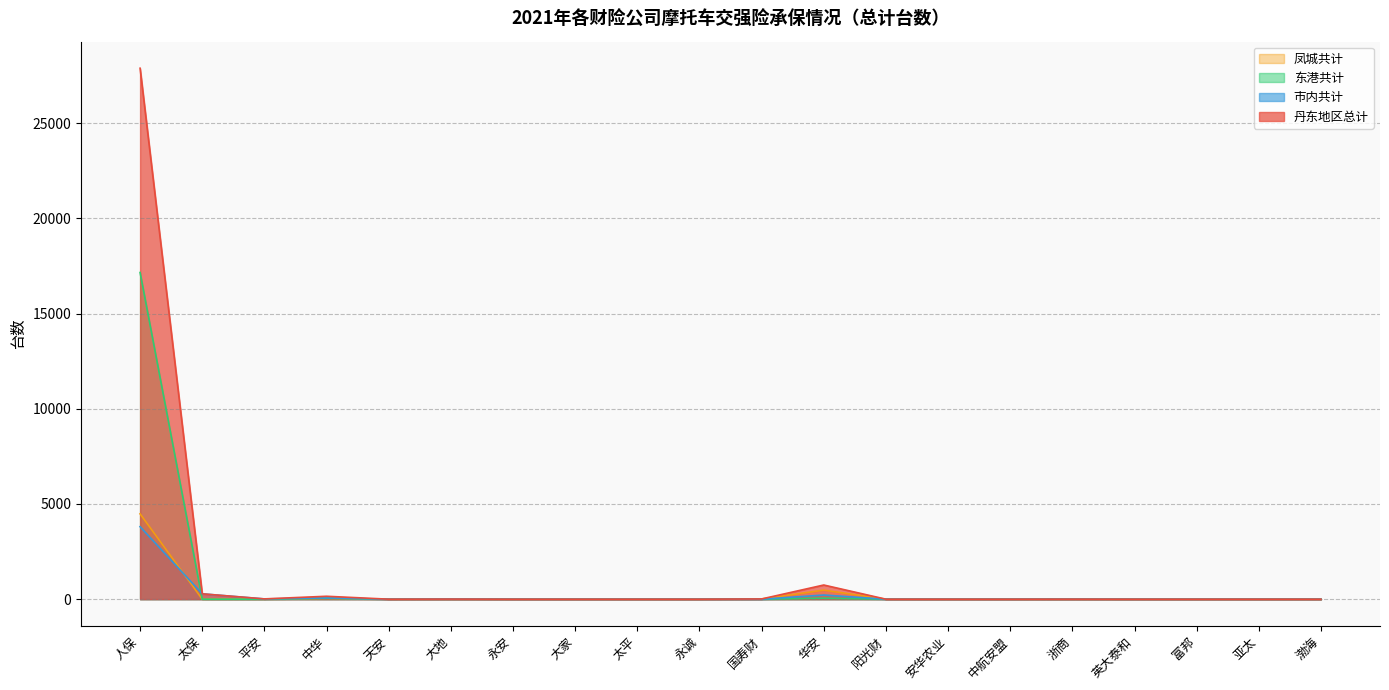

Reading right to left, transcribe all the data shown in this chart.

丹东地区总计: 渤海=0	亚太=0	富邦=0	英大泰和=0	浙商=2	中航安盟=0	安华农业=0	阳光财=0	华安=744	国寿财=12	永诚=0	太平=0	大家=0	永安=0	大地=5	天安=0	中华=153	平安=15	太保=281	人保=27880
市内共计: 渤海=0	亚太=0	富邦=0	英大泰和=0	浙商=2	中航安盟=0	安华农业=0	阳光财=0	华安=218	国寿财=0	永诚=0	太平=0	大家=0	永安=0	大地=5	天安=0	中华=64	平安=14	太保=281	人保=3807
东港共计: 渤海=0	亚太=0	富邦=0	英大泰和=0	浙商=0	中航安盟=0	安华农业=0	阳光财=0	华安=51	国寿财=0	永诚=0	太平=0	大家=0	永安=0	大地=0	天安=0	中华=47	平安=0	太保=0	人保=17154
凤城共计: 渤海=0	亚太=0	富邦=0	英大泰和=0	浙商=0	中航安盟=0	安华农业=0	阳光财=0	华安=475	国寿财=12	永诚=0	太平=0	大家=0	永安=0	大地=0	天安=0	中华=42	平安=0	太保=0	人保=4481